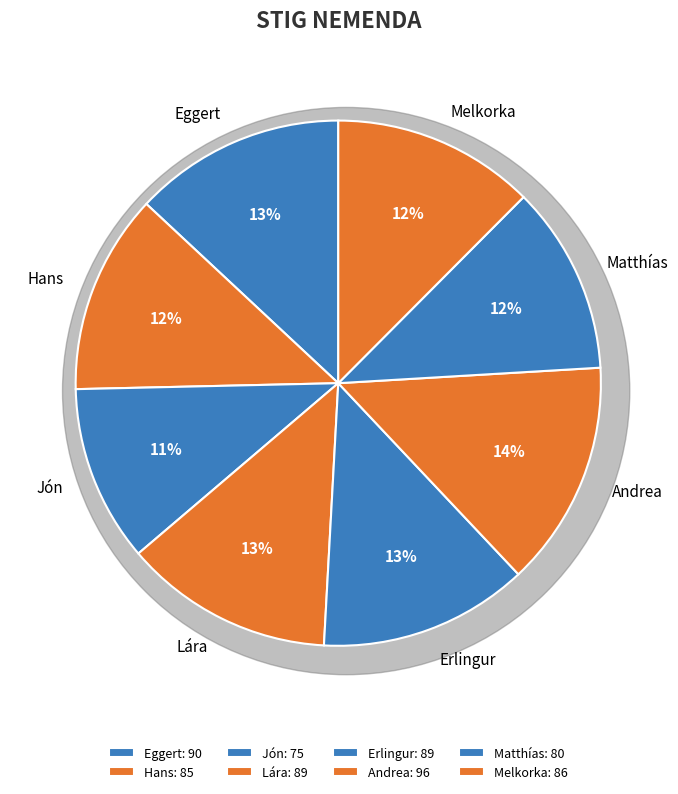

Combined, what portion of the pie is Matthías and Jón?

22.5%